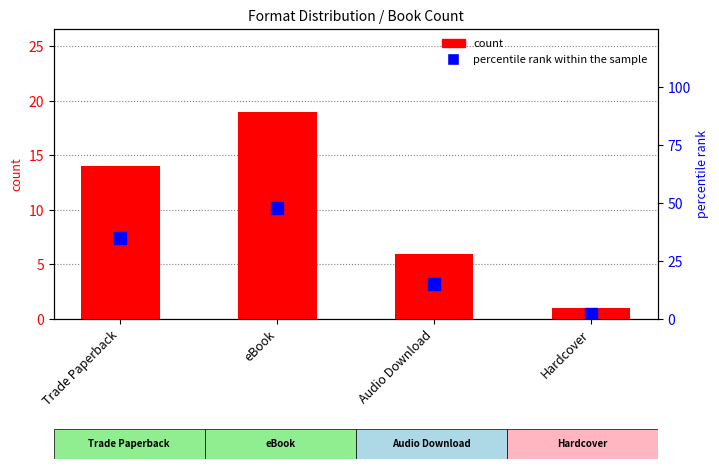

The count series shows 30 at eBook. True or false?

False